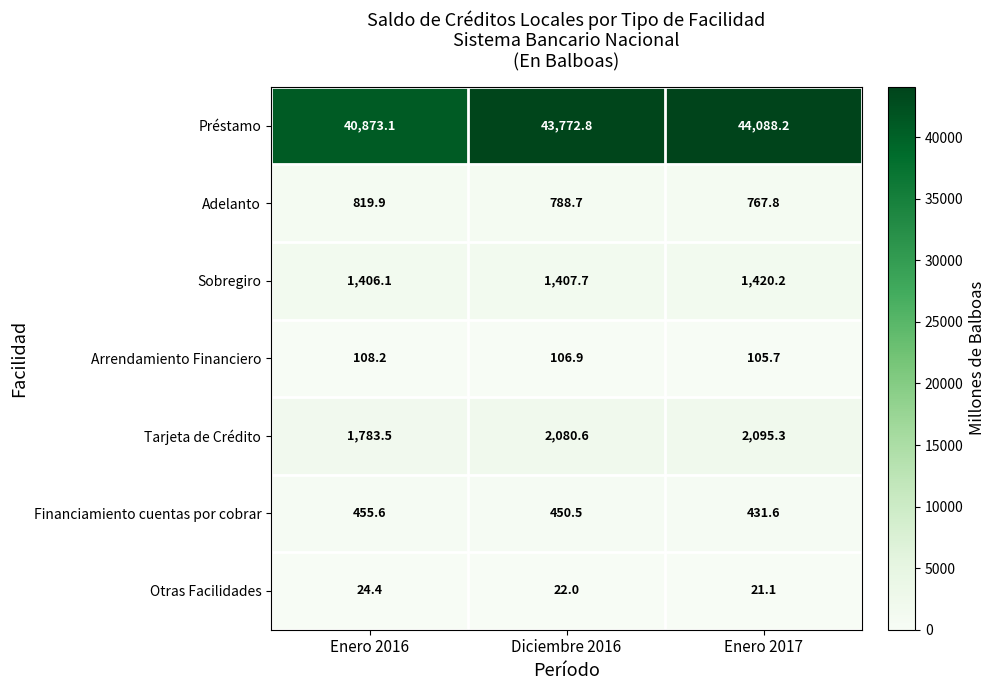

Reading right to left, list all the values displayed in this chart.

Préstamo: 44088.2	43772.8	40873.1
Adelanto: 767.8	788.7	819.9
Sobregiro: 1420.2	1407.7	1406.1
Arrendamiento Financiero: 105.7	106.9	108.2
Tarjeta de Crédito: 2095.3	2080.6	1783.5
Financiamiento cuentas por cobrar: 431.6	450.5	455.6
Otras Facilidades: 21.1	22.0	24.4